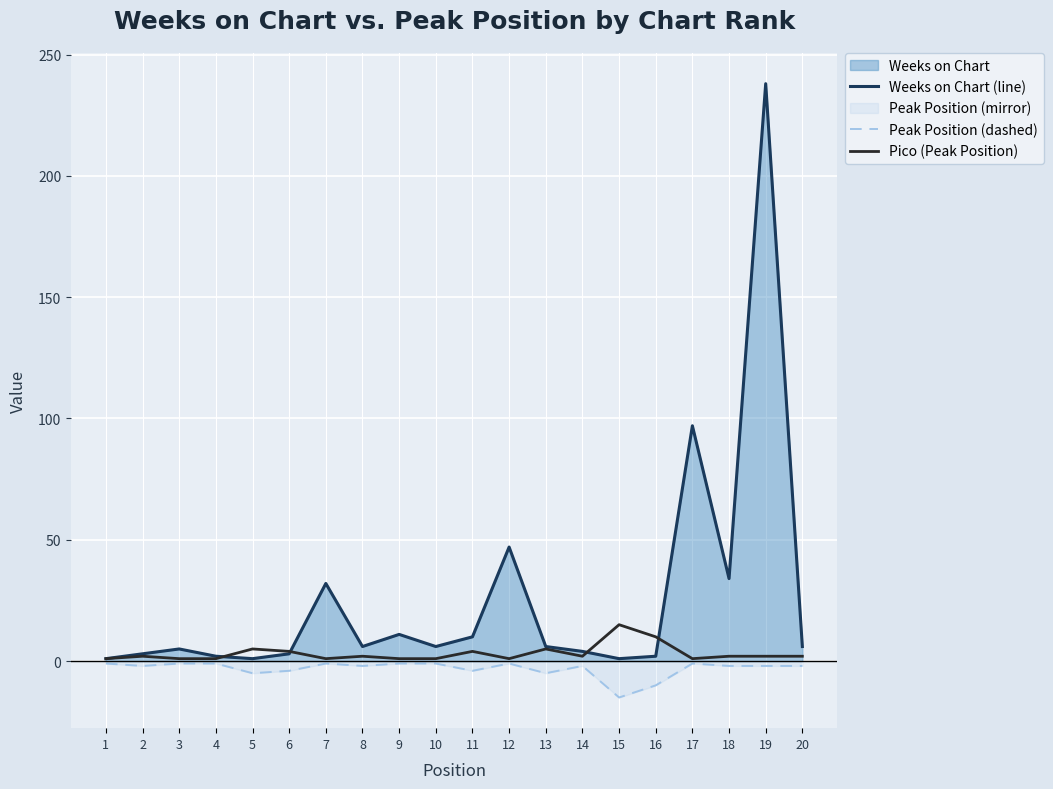

The value of Peak Position (dashed) at 19 is -1. True or false?

False